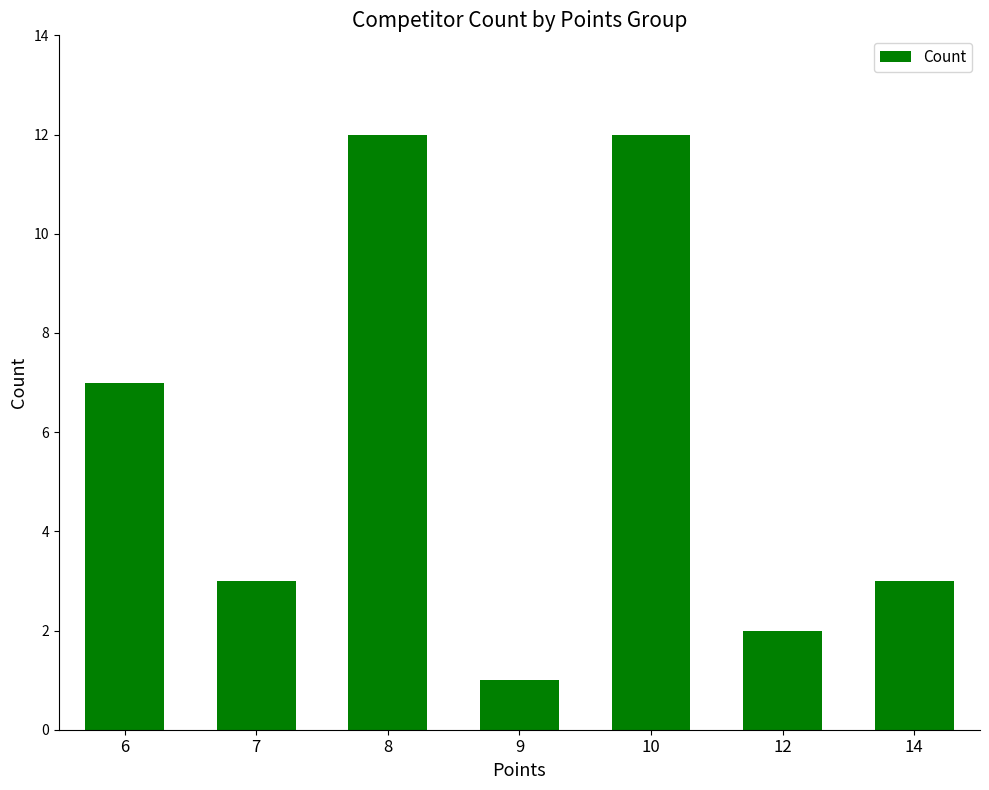

Approximately how many times larger is the value at 12 compared to 9?

2.0